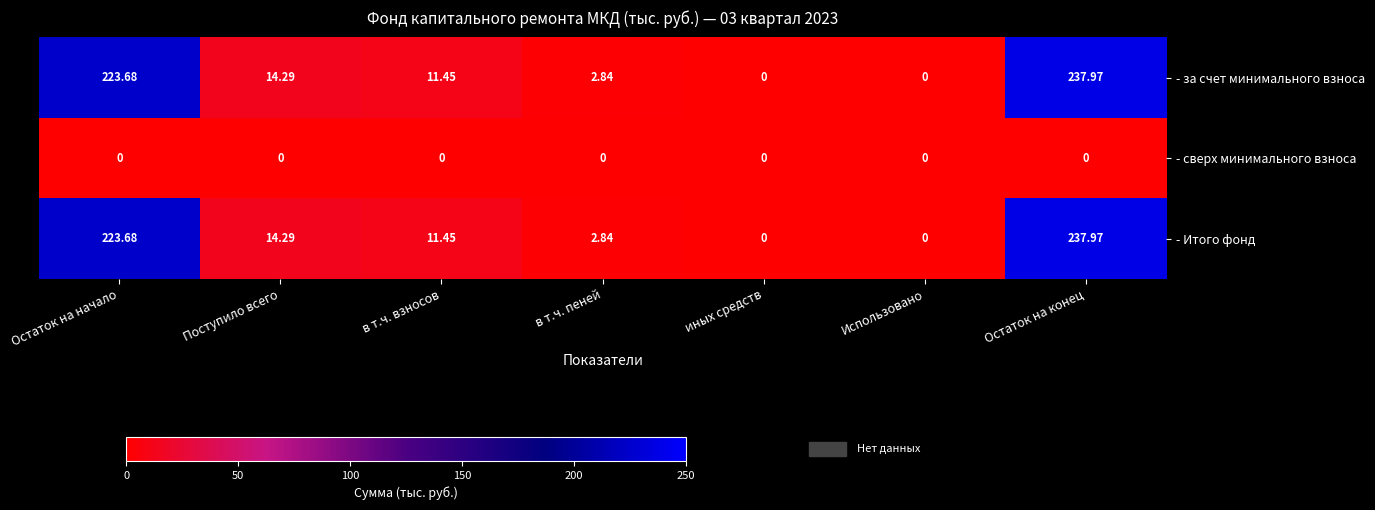

How many data points in - за счет минимального взноса are above 11?

4